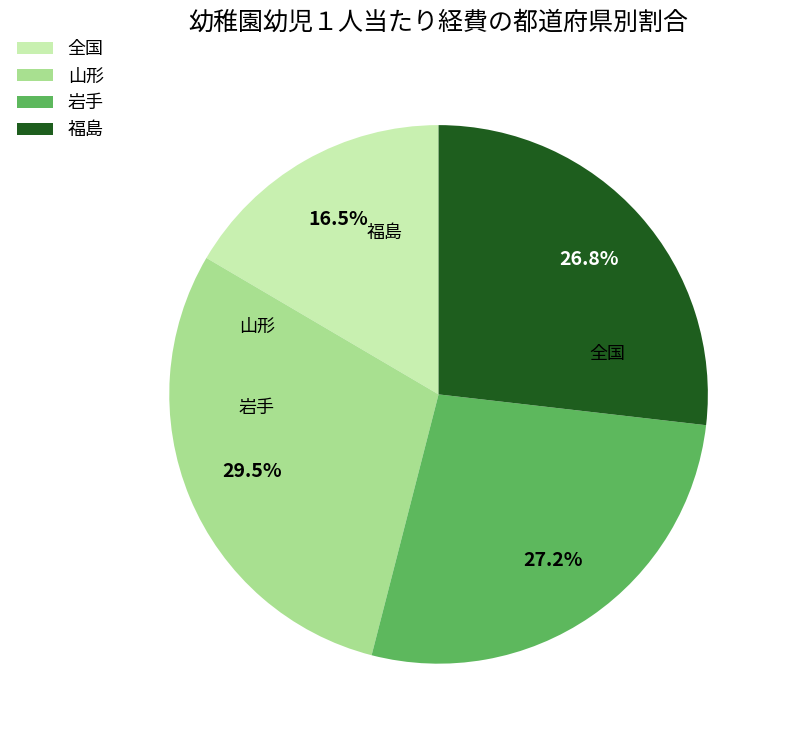

To the nearest percent, what is the average slice percentage?

25%